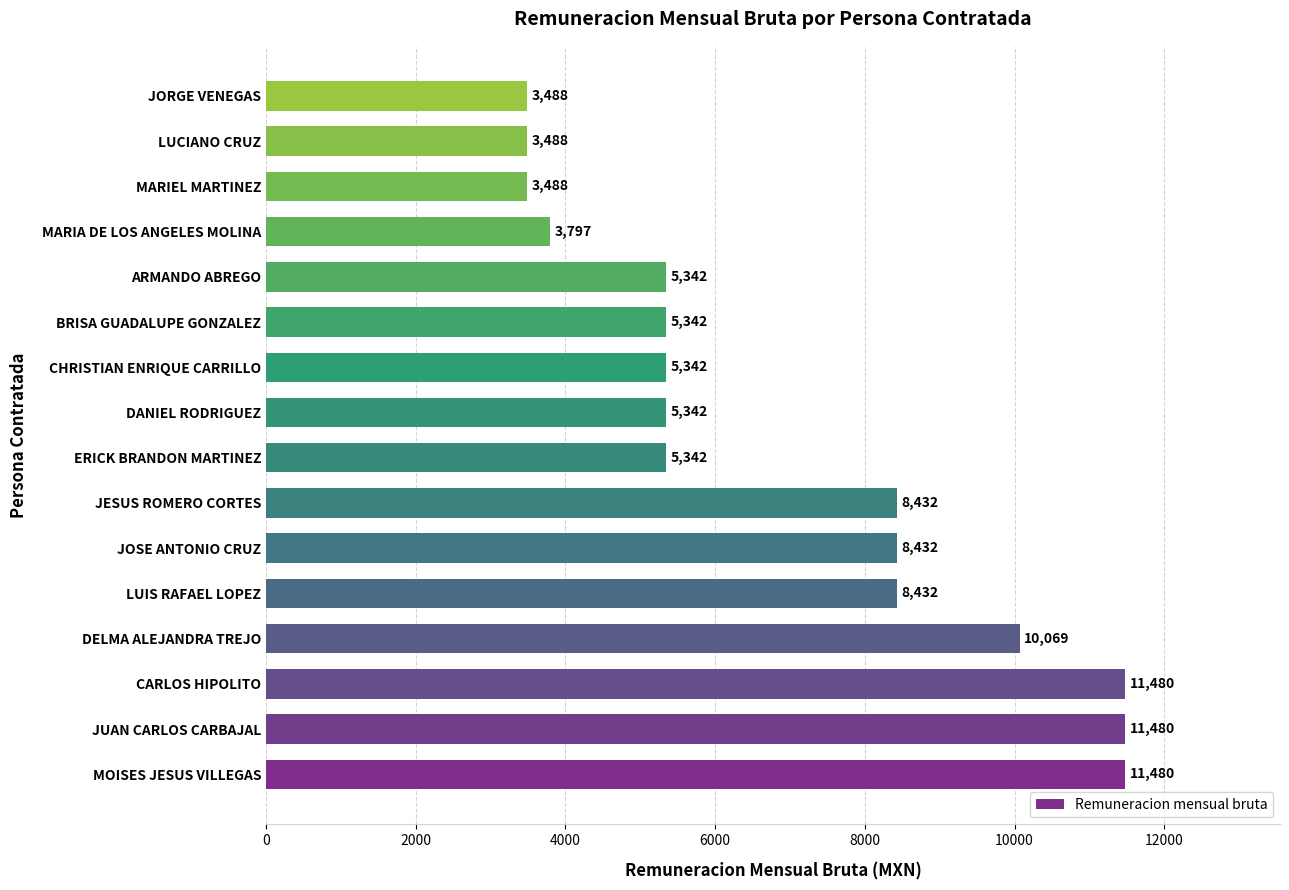

Which has a higher value, ARMANDO ABREGO or MOISES JESUS VILLEGAS?

MOISES JESUS VILLEGAS